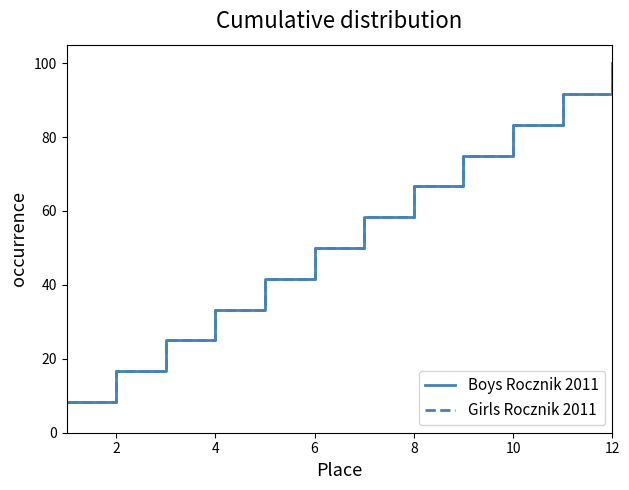

Does the chart display data point markers on the line(s)?

No